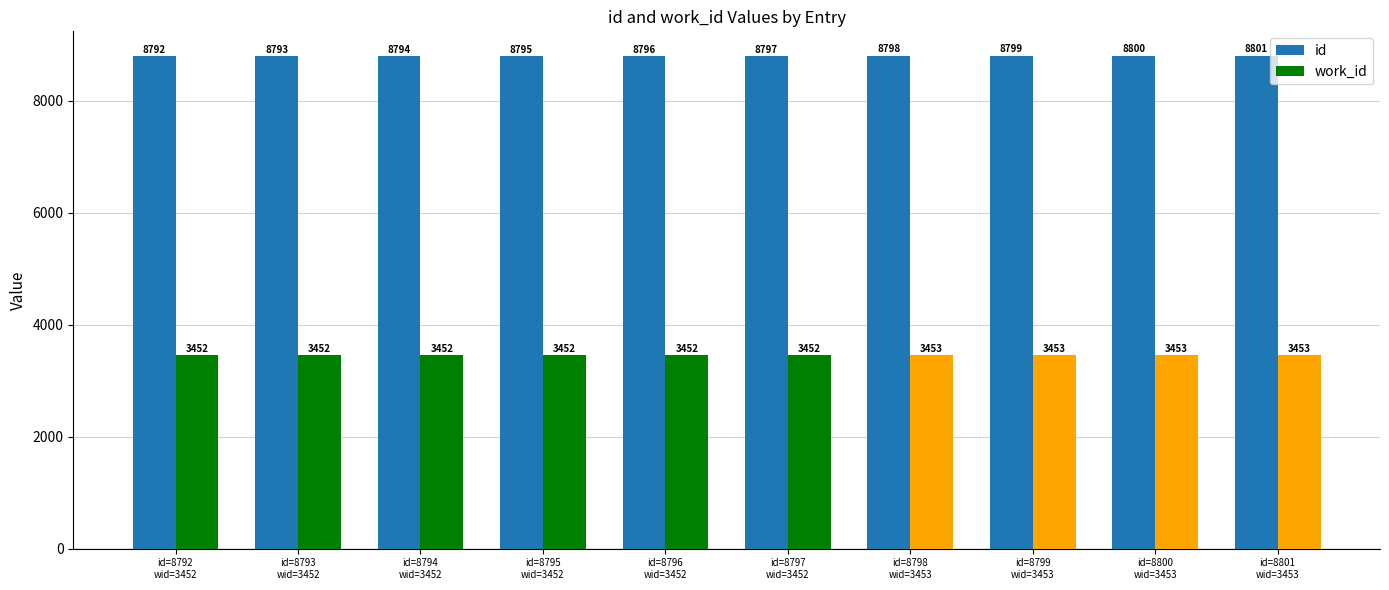

How many bars are there in total?

20